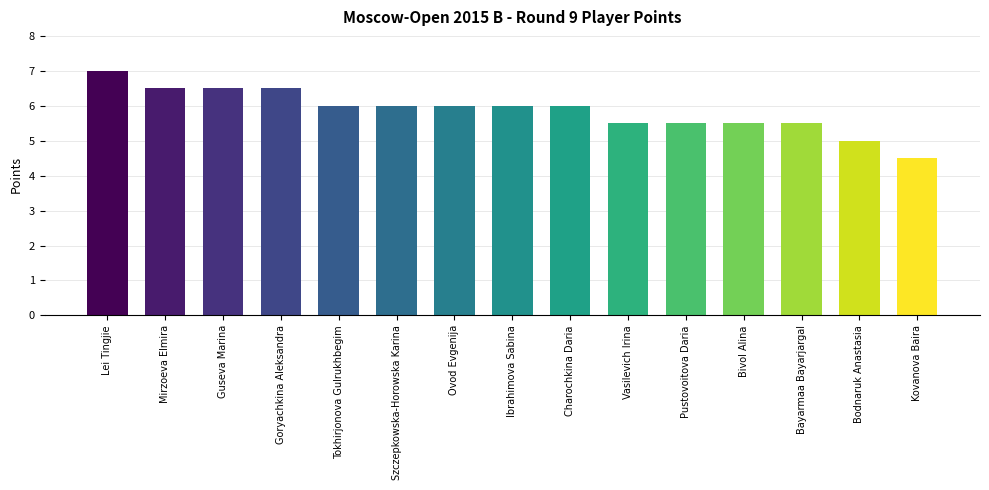

At which category does the chart reach its minimum across all series?

Kovanova Baira